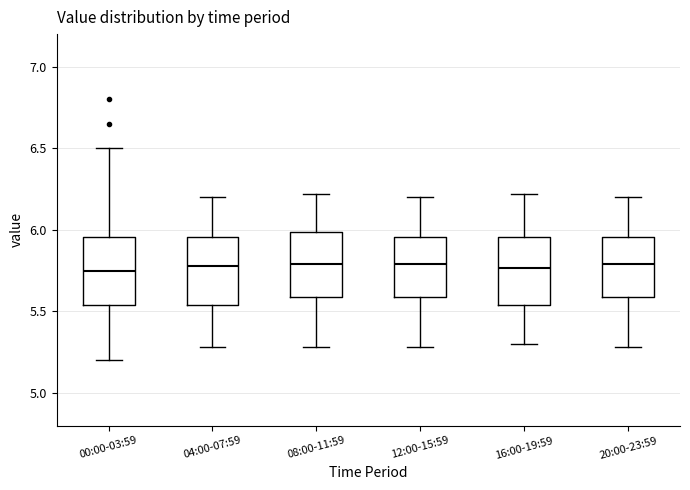

Reading left to right, read every box against the y-axis: the position of its median line, the range the box covers, and the ends of its whiskers. The values are not printed on the chart, so give them approximately, as read against the axis.

00:00-03:59: median 5.75, box 5.55 to 5.95, whiskers 5.20 to 6.50
04:00-07:59: median 5.80, box 5.55 to 5.95, whiskers 5.30 to 6.20
08:00-11:59: median 5.80, box 5.60 to 6.00, whiskers 5.30 to 6.20
12:00-15:59: median 5.80, box 5.60 to 5.95, whiskers 5.30 to 6.20
16:00-19:59: median 5.75, box 5.55 to 5.95, whiskers 5.30 to 6.20
20:00-23:59: median 5.80, box 5.60 to 5.95, whiskers 5.30 to 6.20